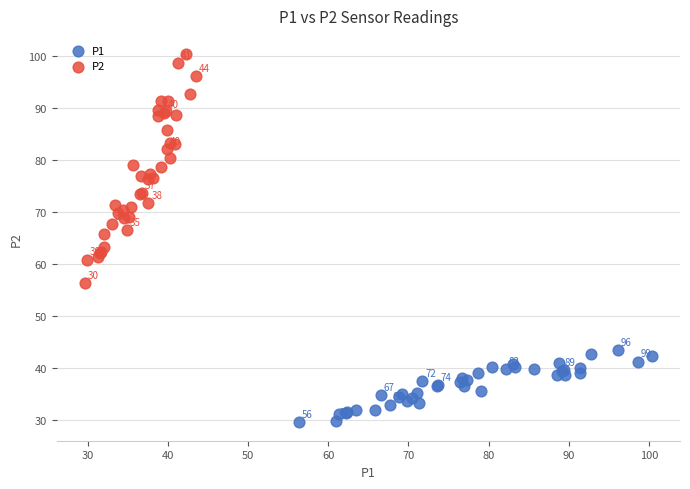

Which series contains the lowest Y value?

P1